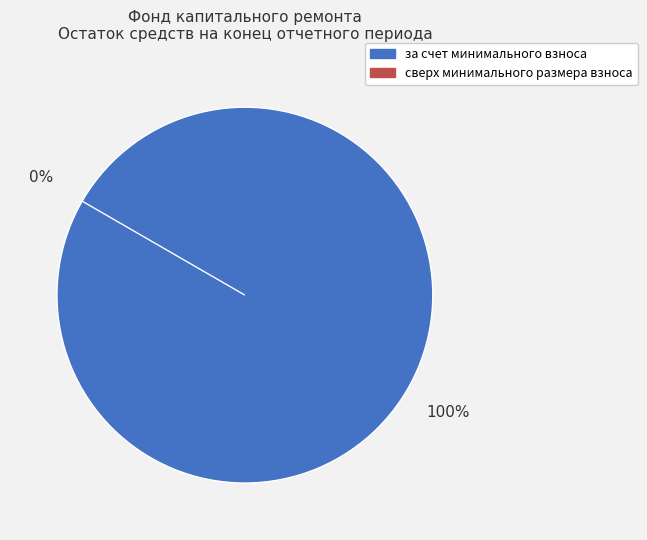

Which has a higher value, за счет минимального взноса or сверх минимального размера взноса?

за счет минимального взноса